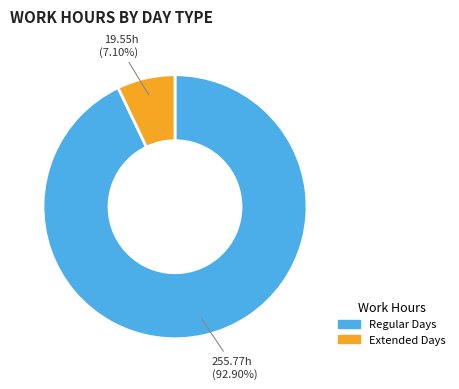

How many segments does this pie chart have?

2